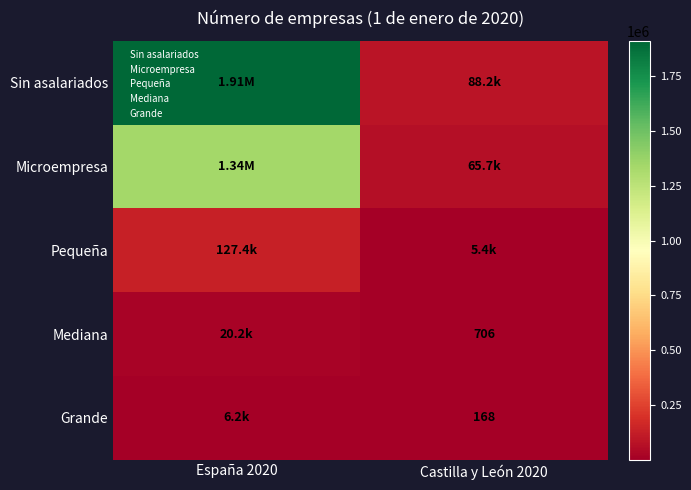

Between España 2020 and Castilla y León 2020, which is larger?

España 2020